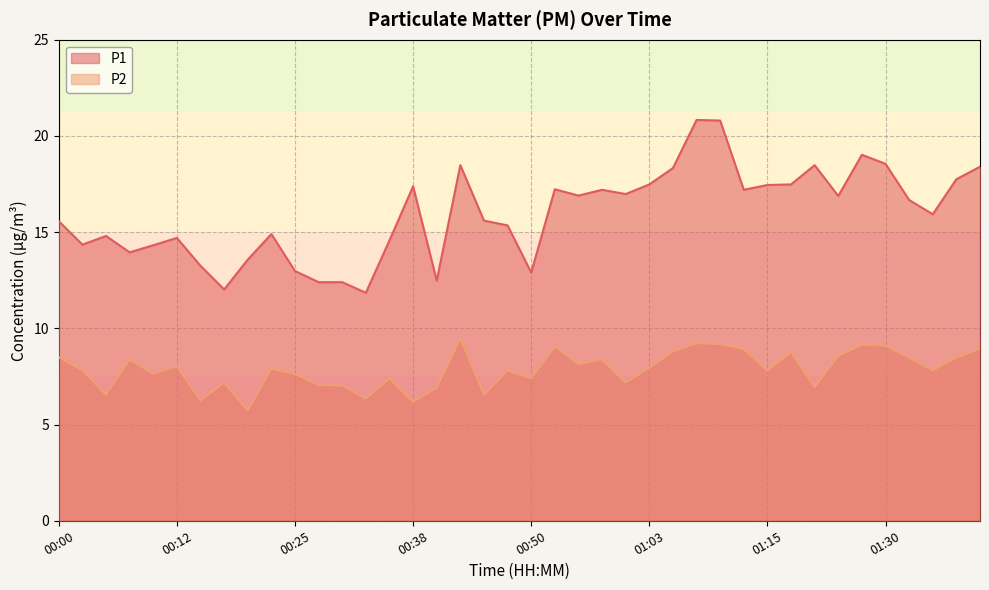

True or false: P1 and P2 intersect in this chart.

False